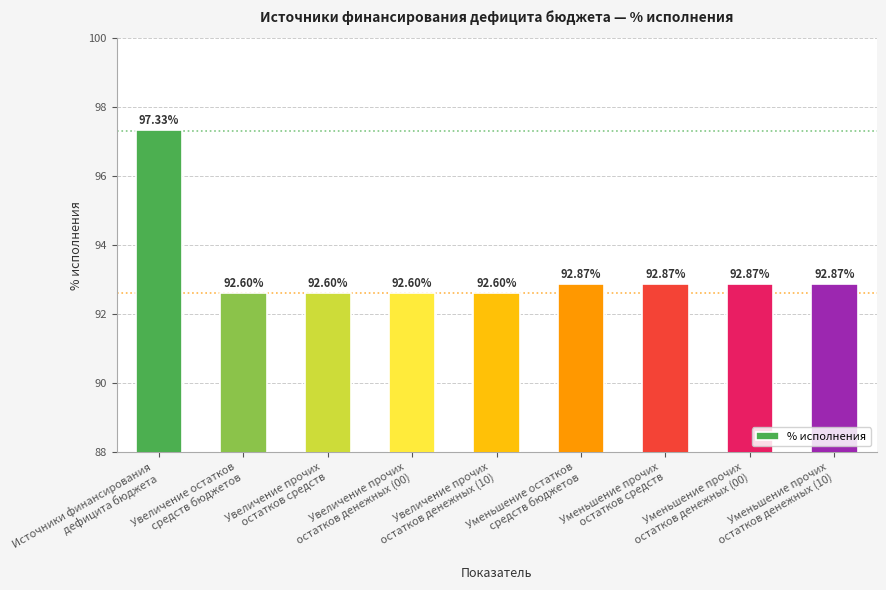

What value does the data have at Уменьшение прочих
остатков денежных (00)?

92.9